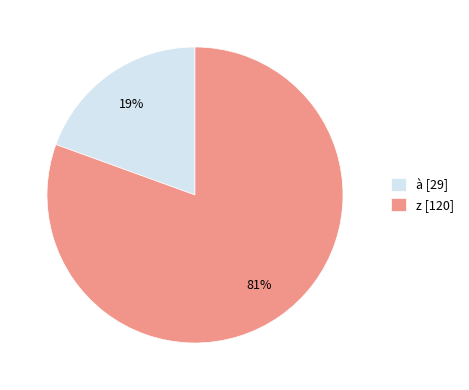

To the nearest percent, what portion does à represent?

19%